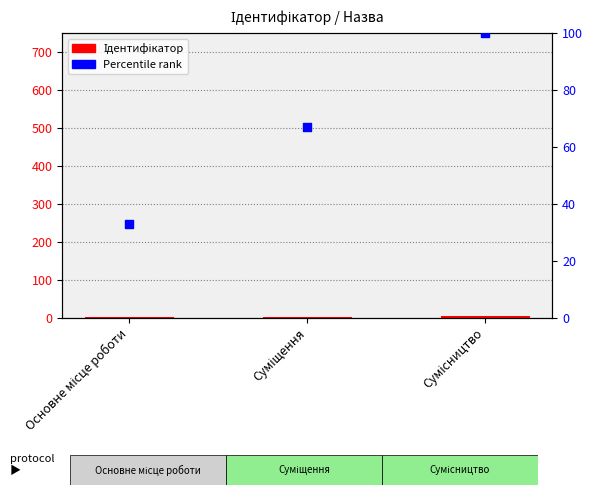

At which category is the sum across all series the highest?

Сумісництво